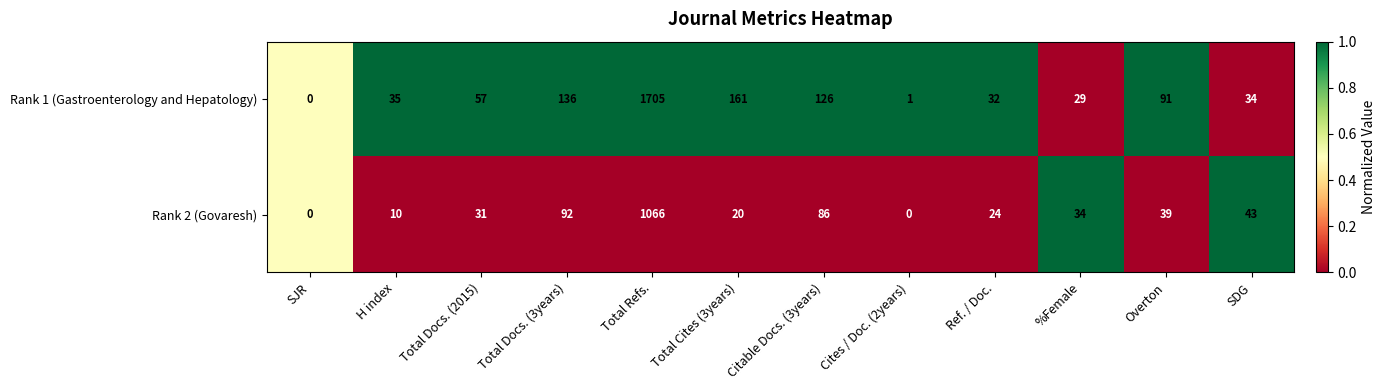

Which series has the largest total across all categories?

Rank 1 (Gastroenterology and Hepatology)